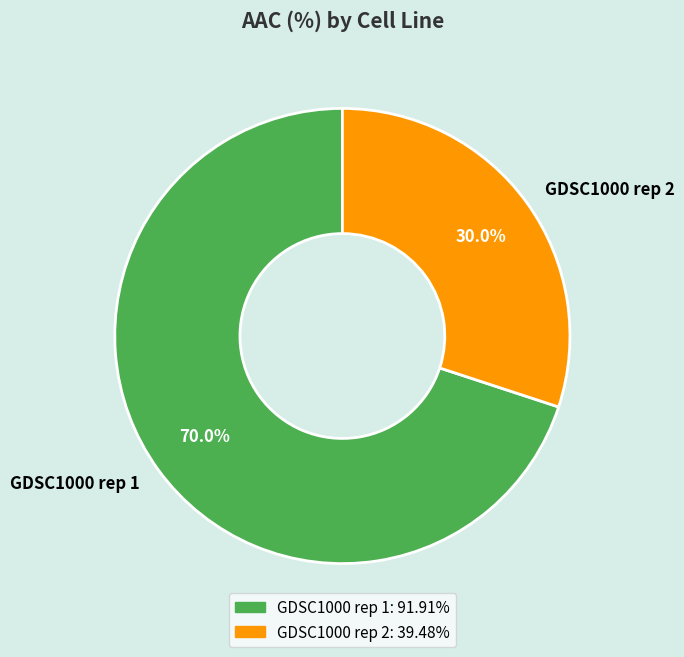

To the nearest percent, what is the difference between the GDSC1000 rep 2 and GDSC1000 rep 1 slice percentages?

40%